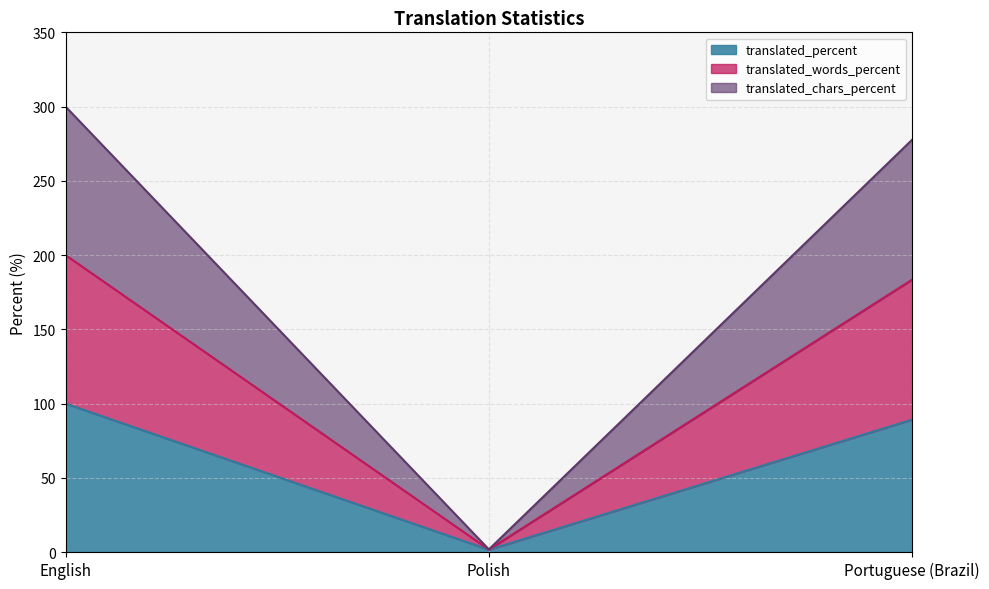

At which label does translated first exceed 89?

English